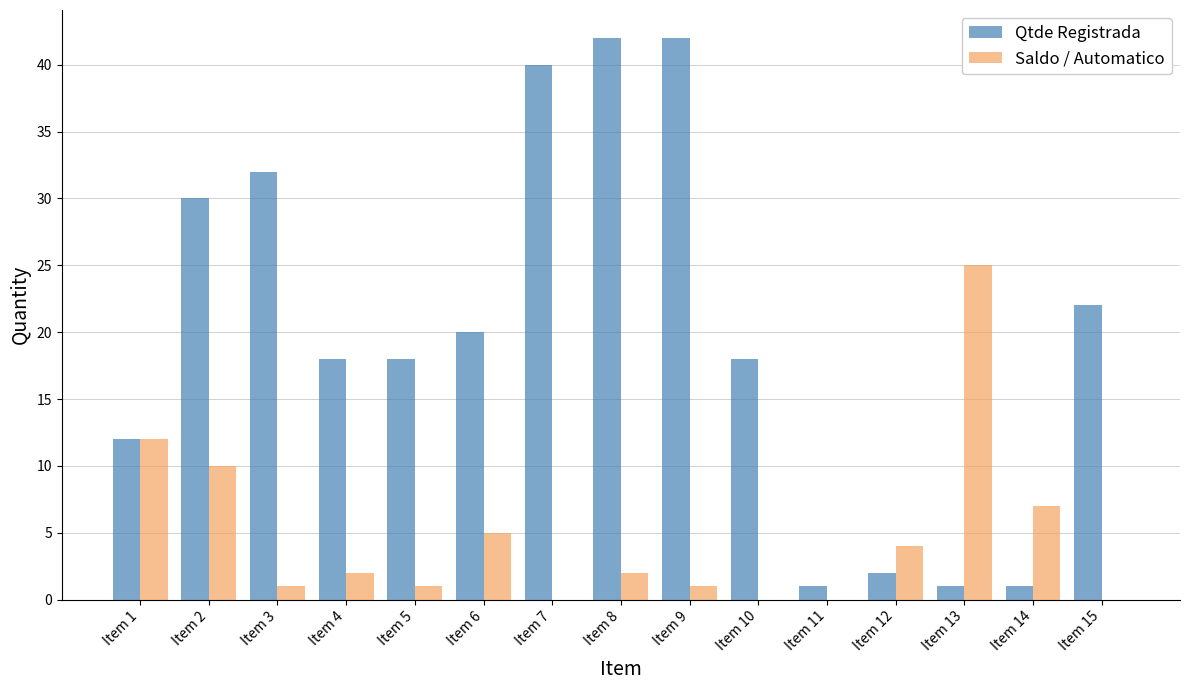

What is the greatest value displayed?

42